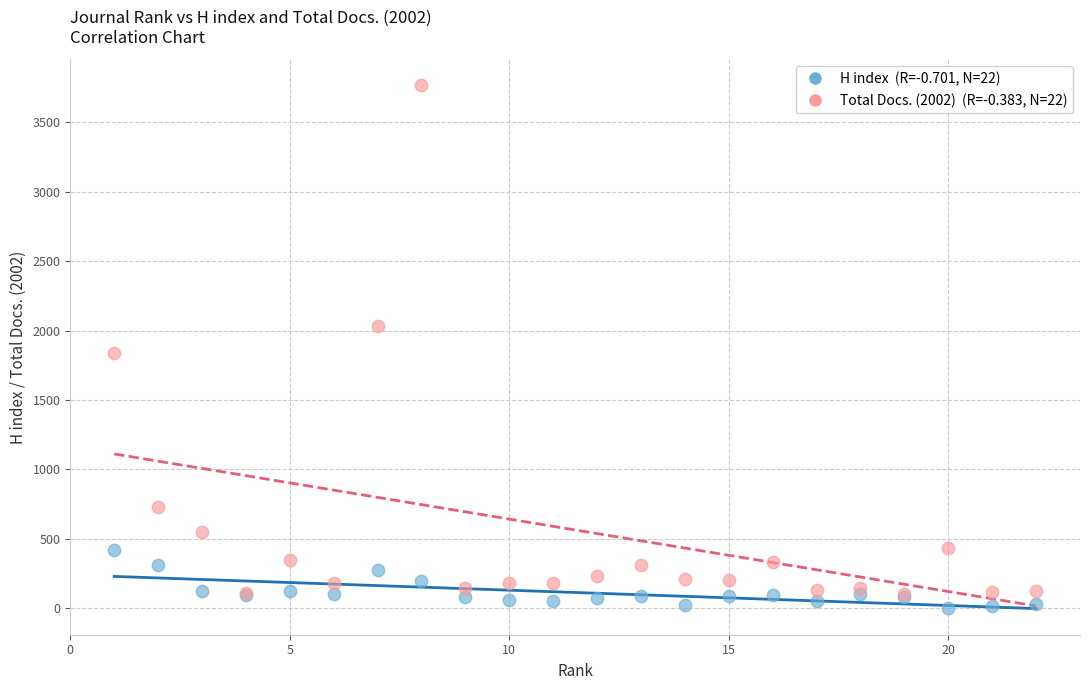

Across all series, what Y value is closest to 1882?

1839